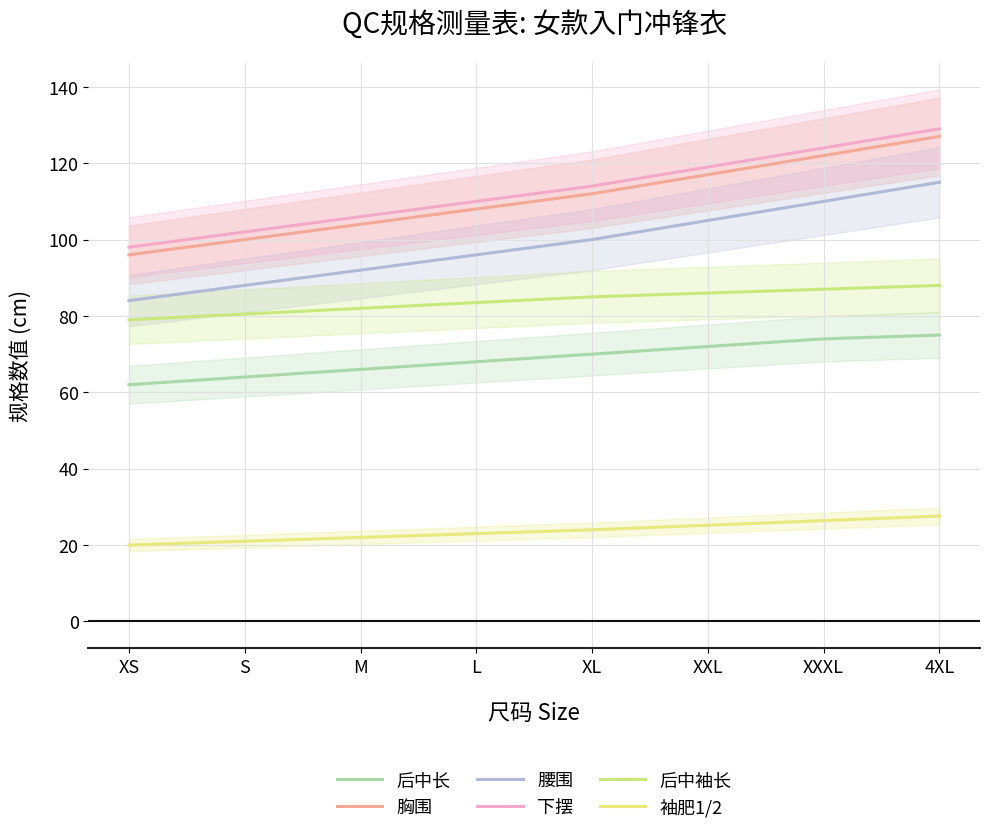

True or false: 后中长 and 胸围 intersect in this chart.

False